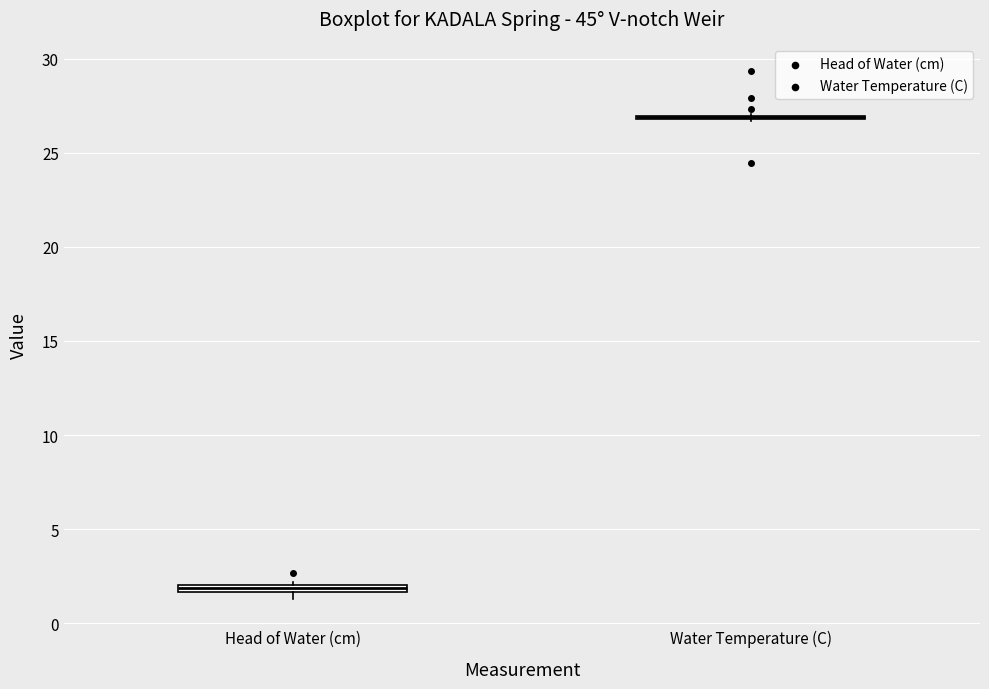

Where is the upper edge of the box for Head of Water (cm) on the y-axis? The values are not printed on the chart, so give them approximately, as read against the axis.

2.0